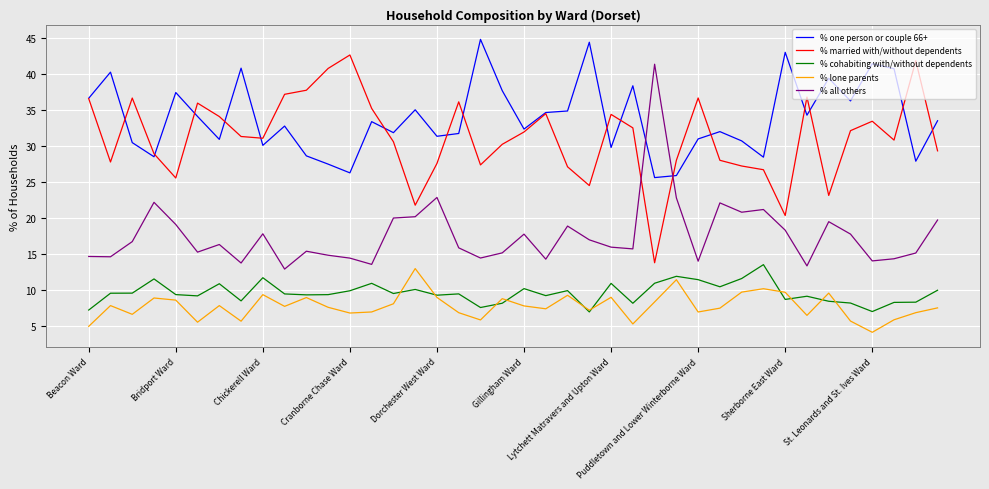

What is the maximum value for % lone parents?

13.0